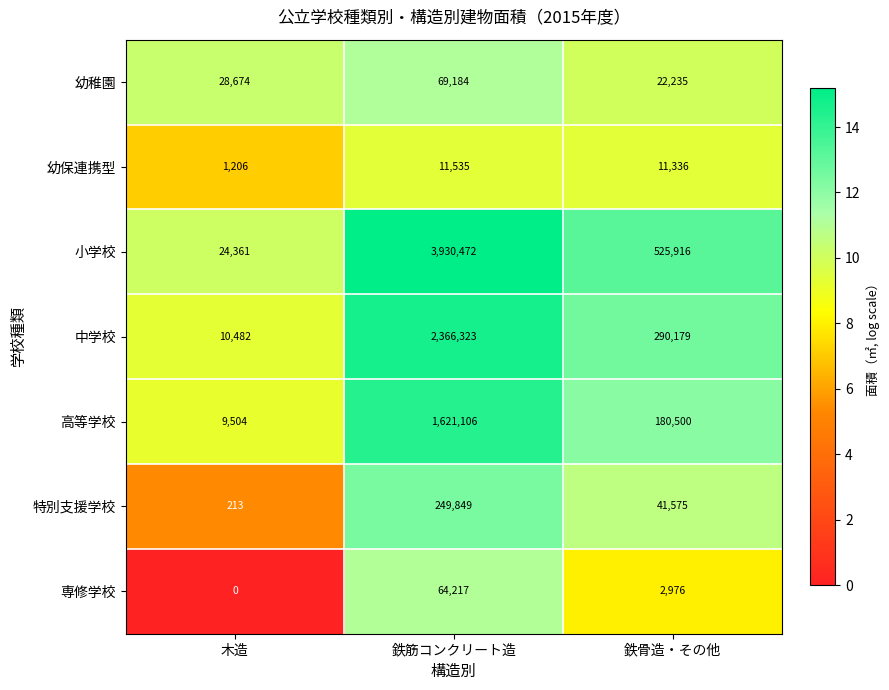

Which series has the largest total across all categories?

小学校